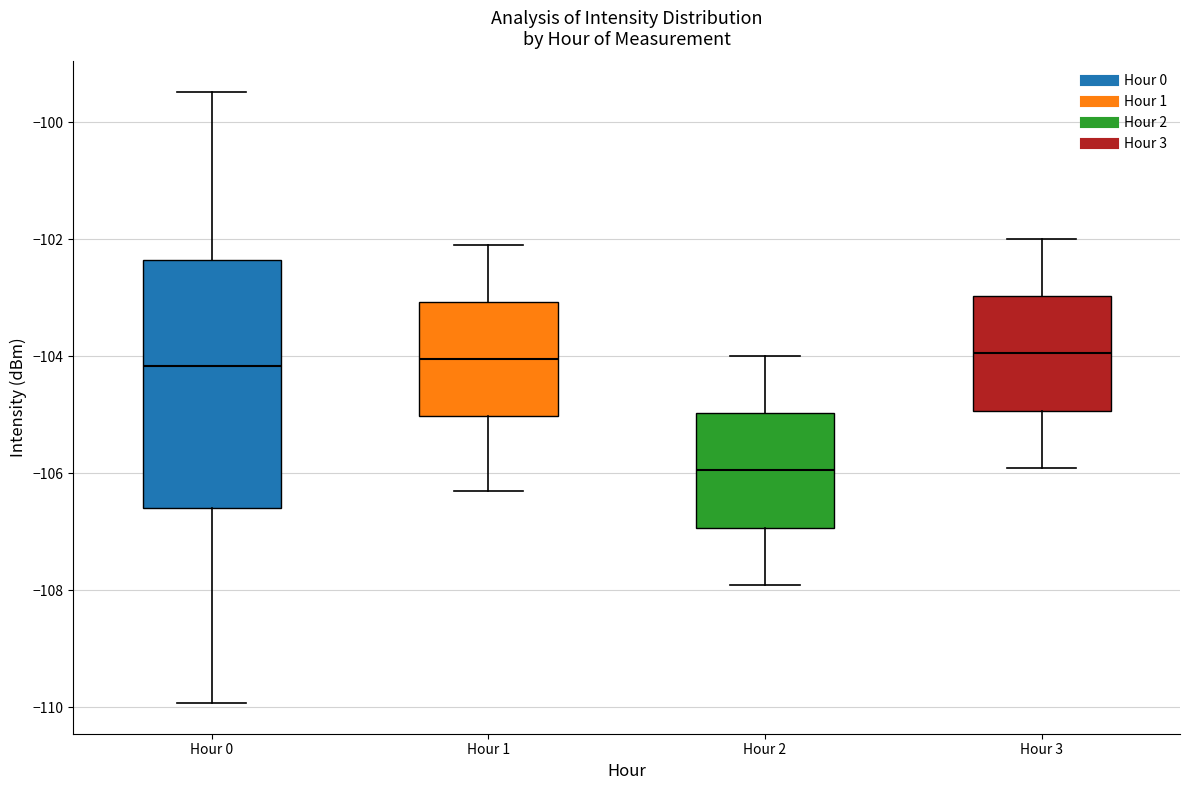

Which box is the tallest, from its lower edge to its upper edge?

Hour 0